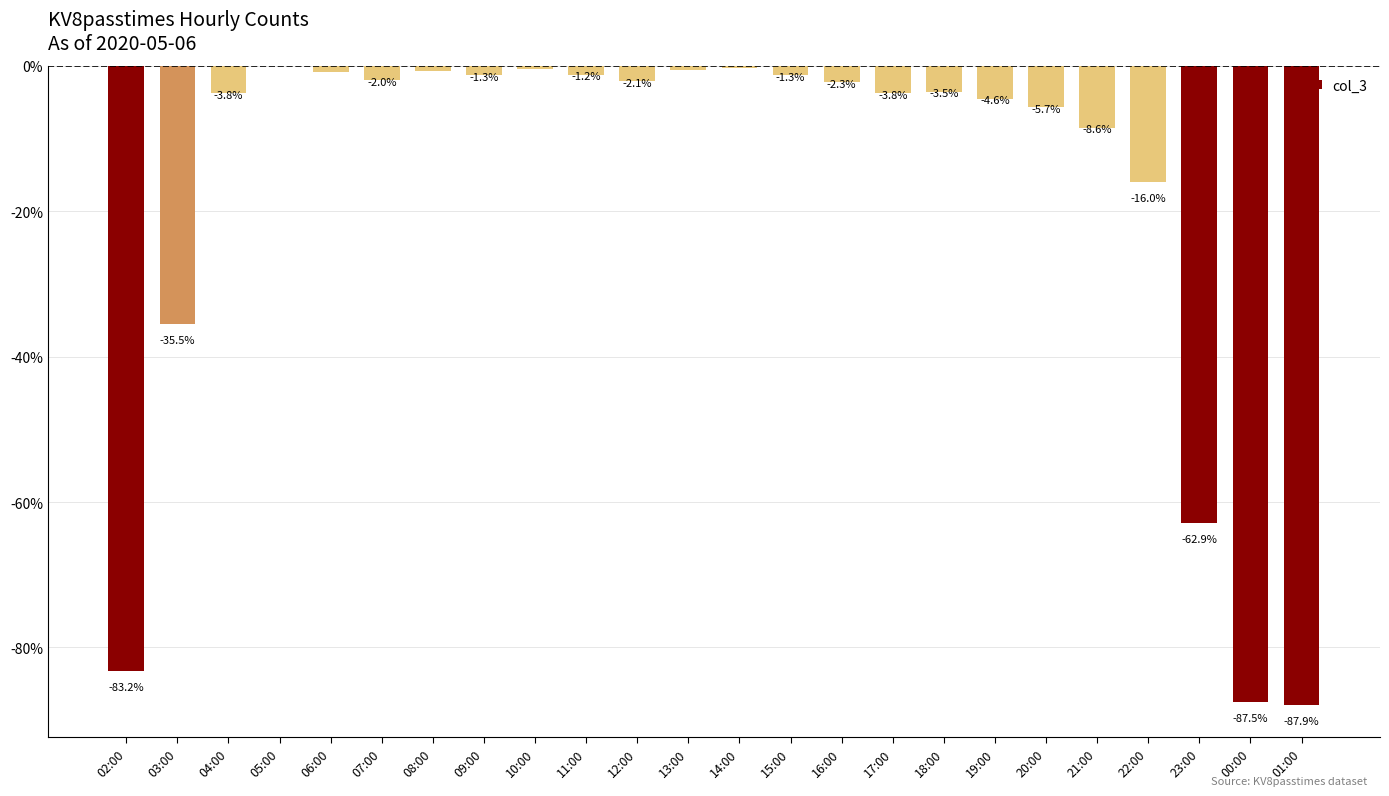

Which has a higher value, 19:00 or 01:00?

19:00